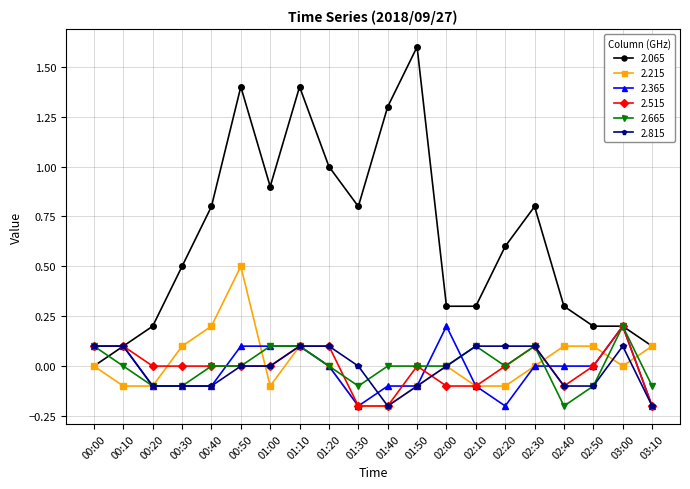

What is the label of the 5th point from the left?

00:40